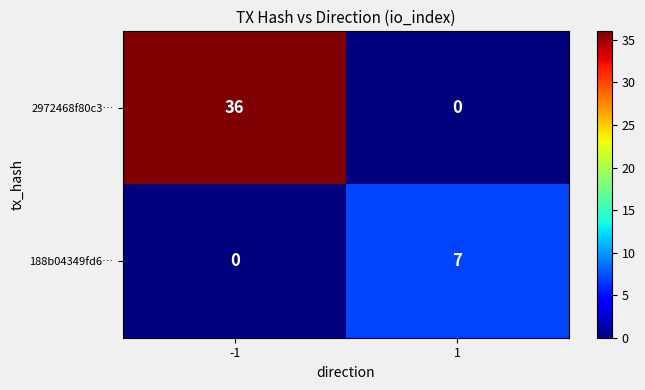

The value of 188b04349fd6… at -1 is 0. True or false?

True